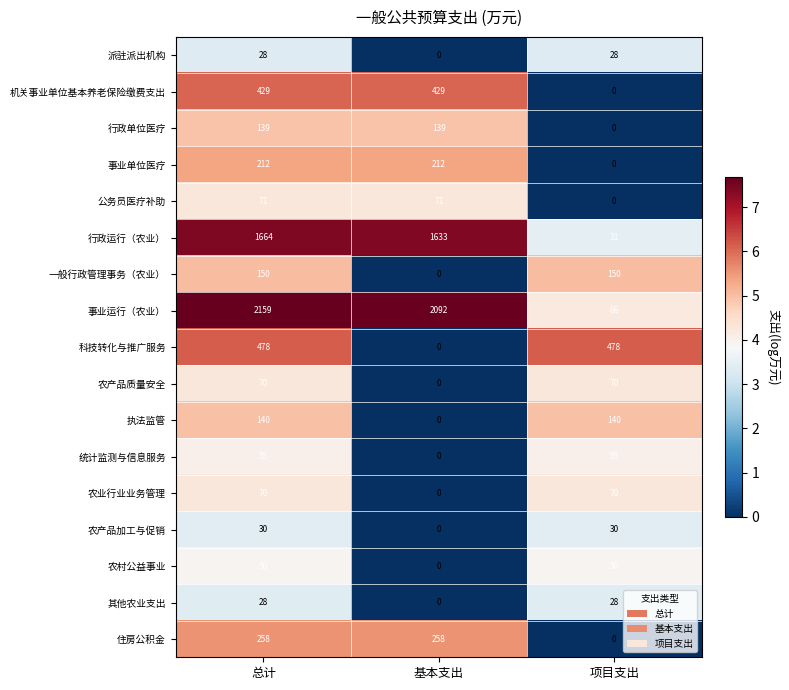

At how many categories does at least one series exceed 5?

3